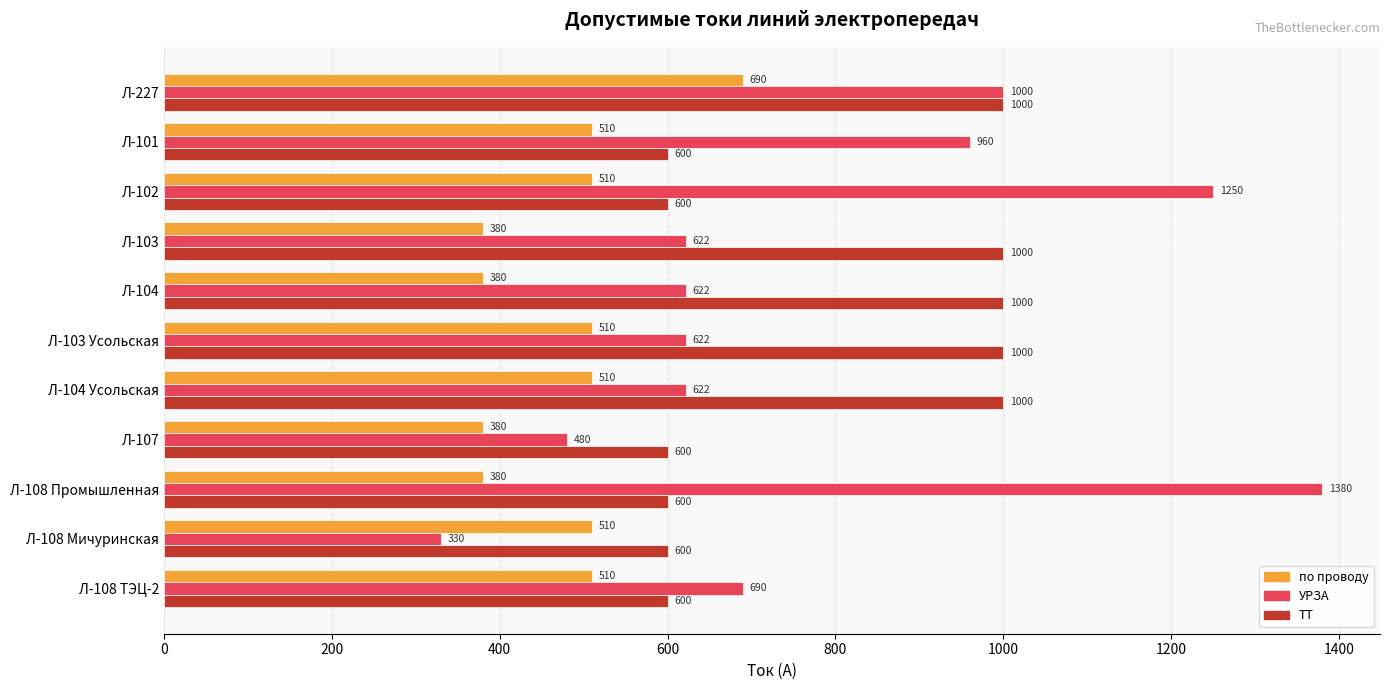

What is the average value of the ТТ series?

782